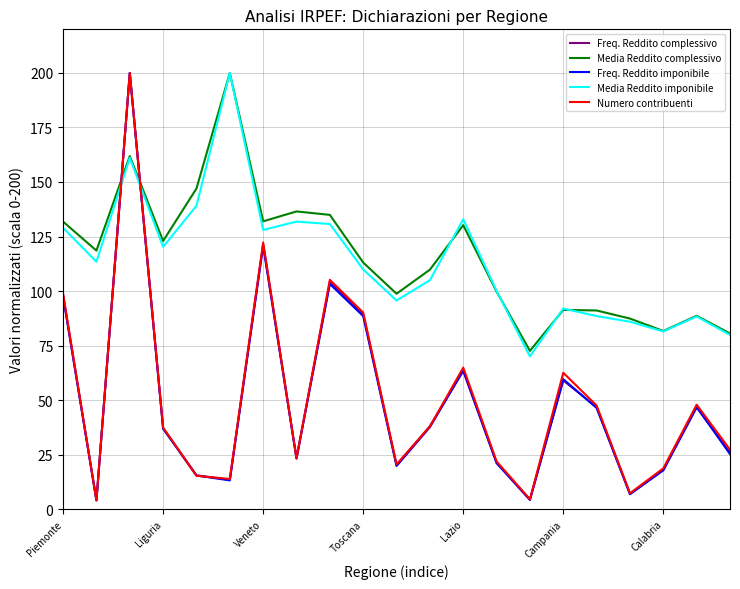

Which series has the widest spread of values?

Freq. Reddito imponibile